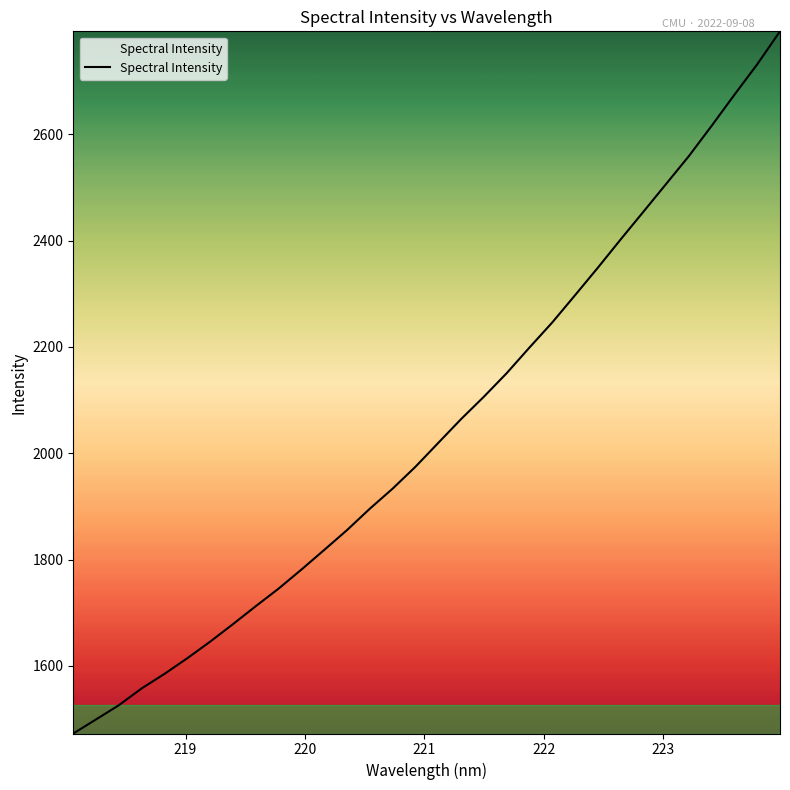

What is the difference between the maximum and minimum values?

1321.4